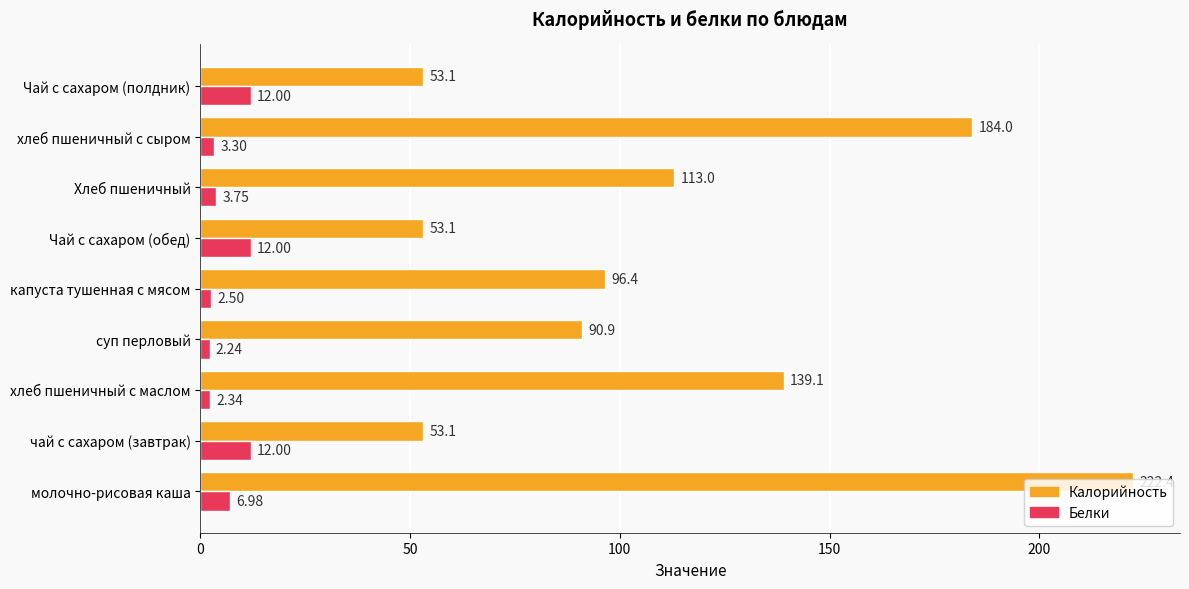

List the series in order of their peak value, highest first.

Калорийность, Белки